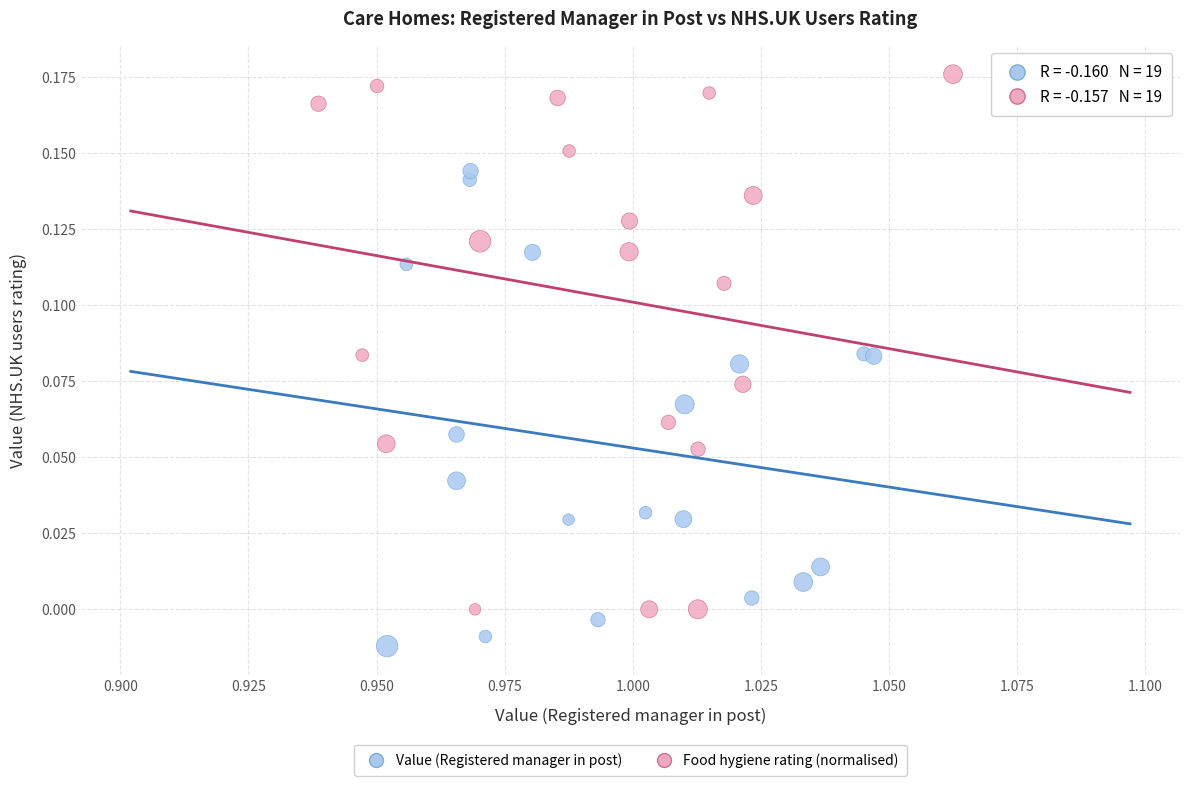

Which series has the widest spread of Y values?

Food hygiene rating (normalised)